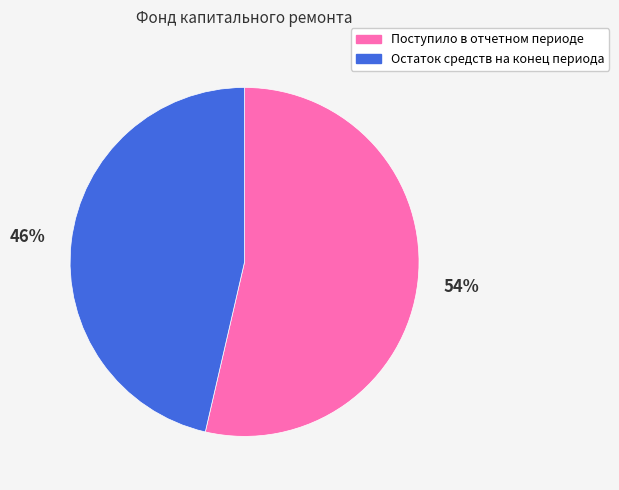

Between Поступило в отчетном периоде and Остаток средств на конец периода, which is larger?

Поступило в отчетном периоде